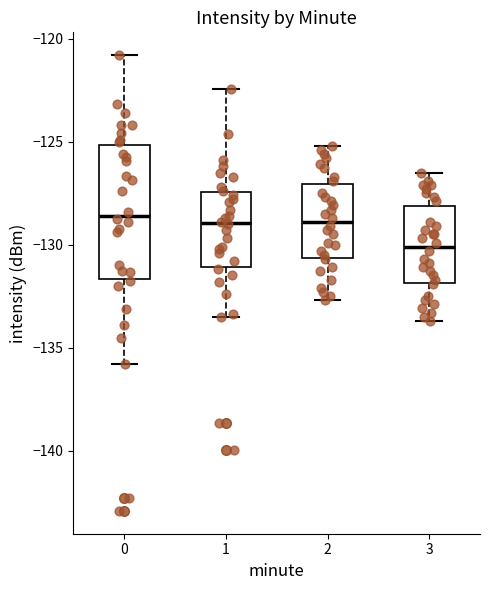

Reading left to right, transcribe this box plot: for each box, give where its median line is, the range the box spans, and where its two whiskers end, as read against the y-axis. The values are not printed on the chart, so give them approximately, as read against the axis.

0: median -128.5, box -131.5 to -125.0, whiskers -136.0 to -121.0
1: median -129.0, box -131.0 to -127.5, whiskers -133.5 to -122.5
2: median -129.0, box -130.5 to -127.0, whiskers -132.5 to -125.0
3: median -130.0, box -132.0 to -128.0, whiskers -133.5 to -126.5